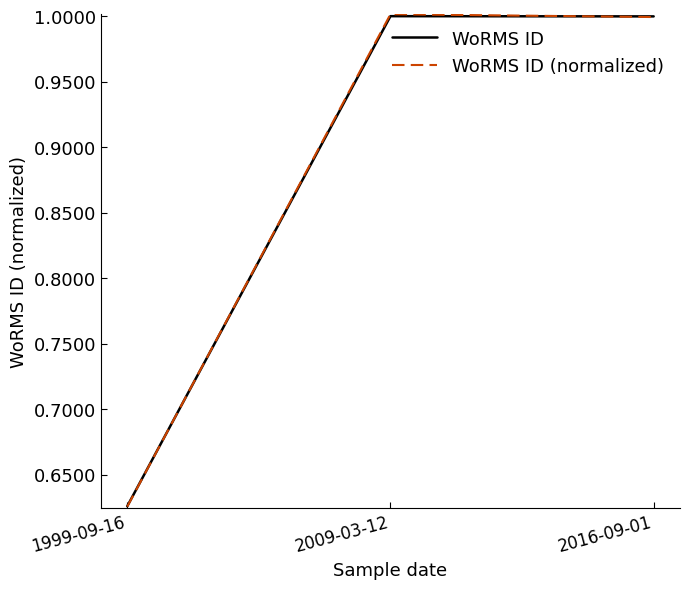

Does the chart have visible grid lines?

No